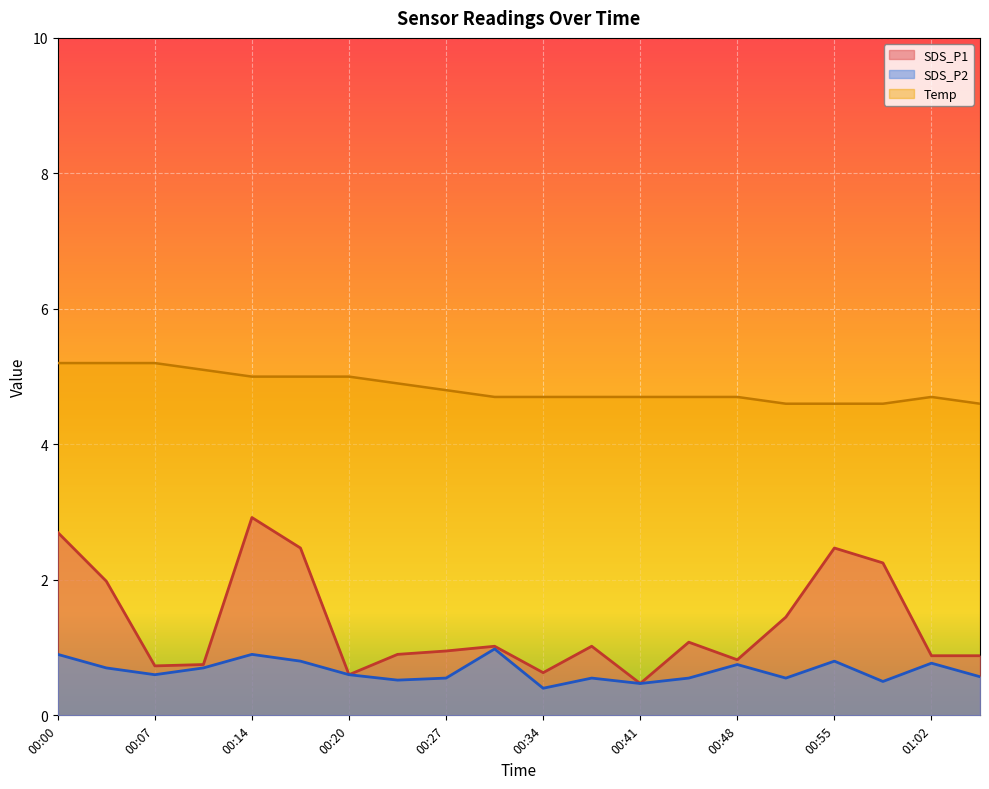

Rank the categories by Temp value from highest to lowest.

00:00, 00:03, 00:07, 00:10, 00:14, 00:17, 00:20, 00:24, 00:27, 00:31, 00:34, 00:38, 00:41, 00:44, 00:48, 01:02, 00:51, 00:55, 00:58, 01:05